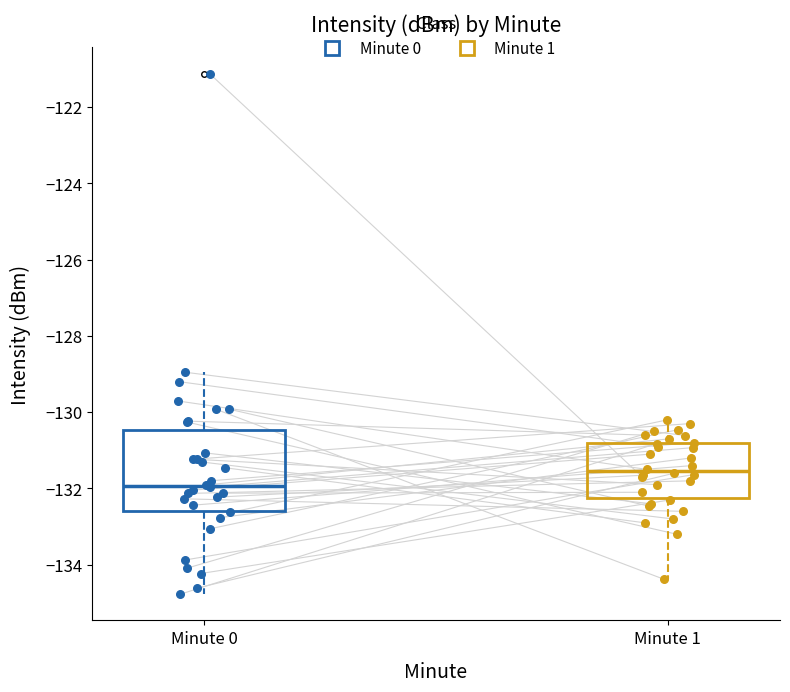

Which box is the tallest, from its lower edge to its upper edge?

Minute 0